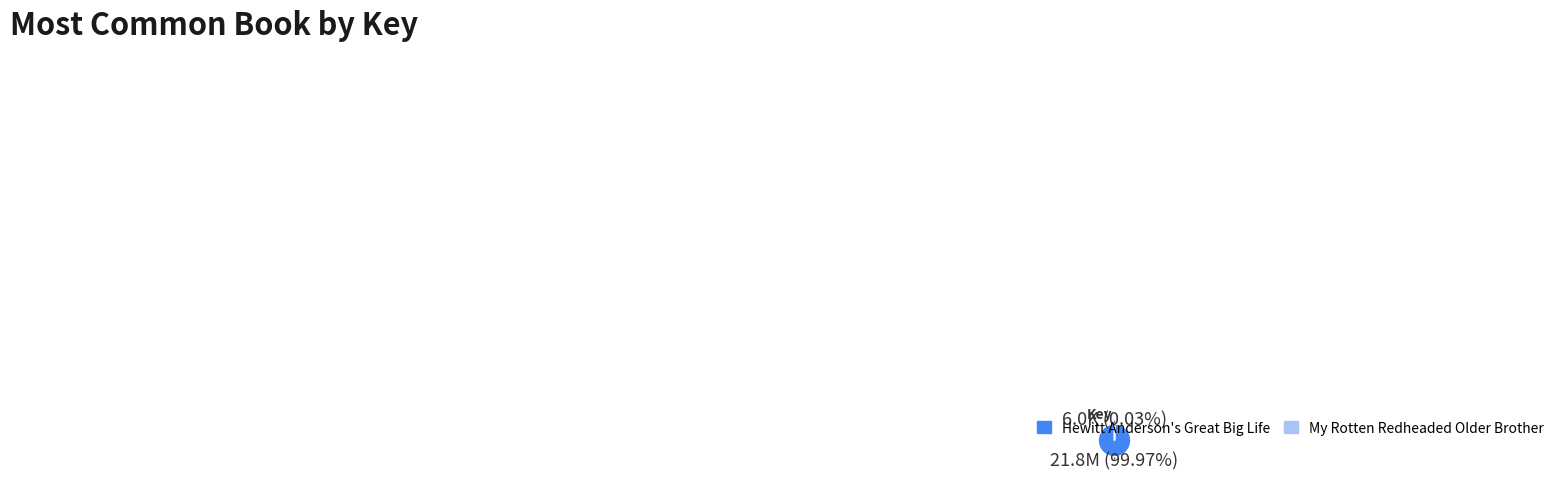

Is there a majority slice in this chart?

Yes